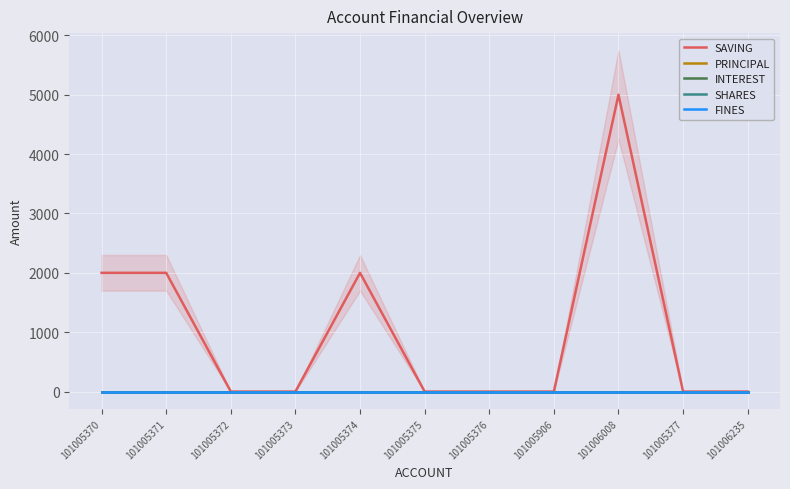

Reading left to right, what are all the values shown in this chart?

SAVING: 2000	2000	0	0	2000	0	0	0	5000	0	0
PRINCIPAL: 0	0	0	0	0	0	0	0	0	0	0
INTEREST: 0	0	0	0	0	0	0	0	0	0	0
SHARES: 0	0	0	0	0	0	0	0	0	0	0
FINES: 0	0	0	0	0	0	0	0	0	0	0